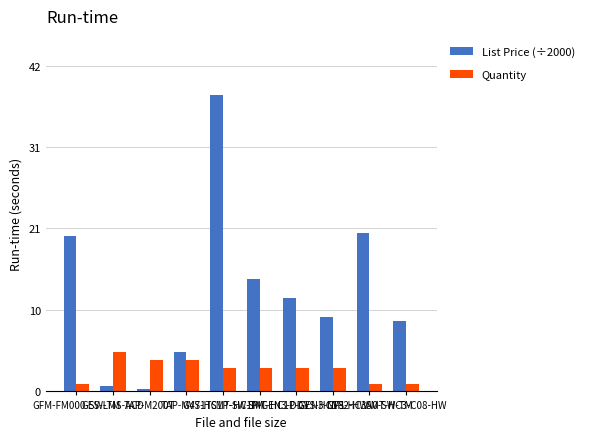

What is the spread (max minus min) of values at SMT-HC1P-GEN3-NF1?

8.9